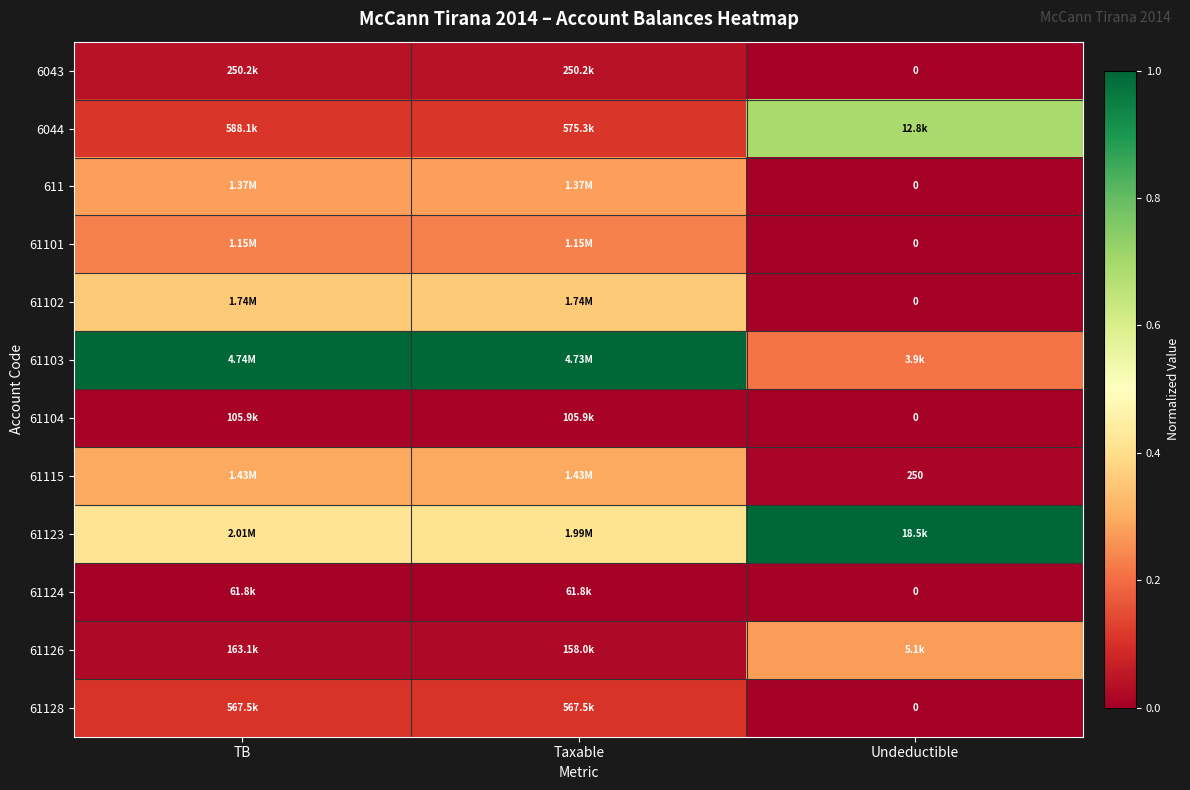

Is the value of 61128 at Undeductible greater than the value of 61101 at Taxable?

No